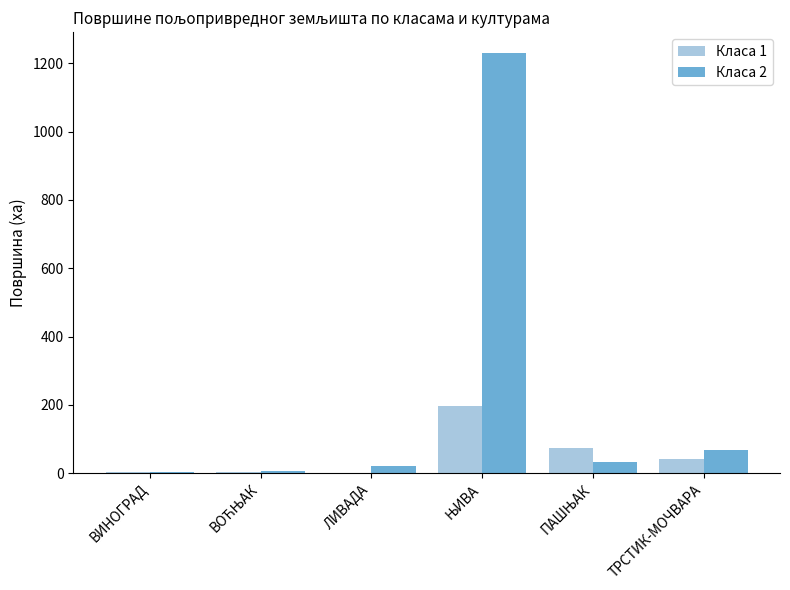

What is the greatest value displayed?

1230.2